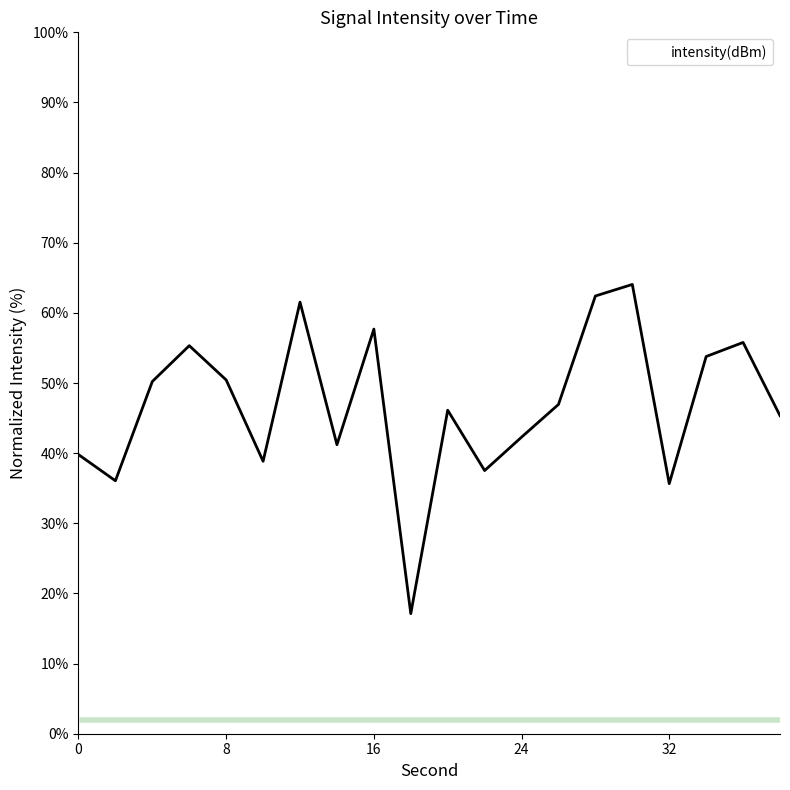

What is the greatest value displayed?

64.1